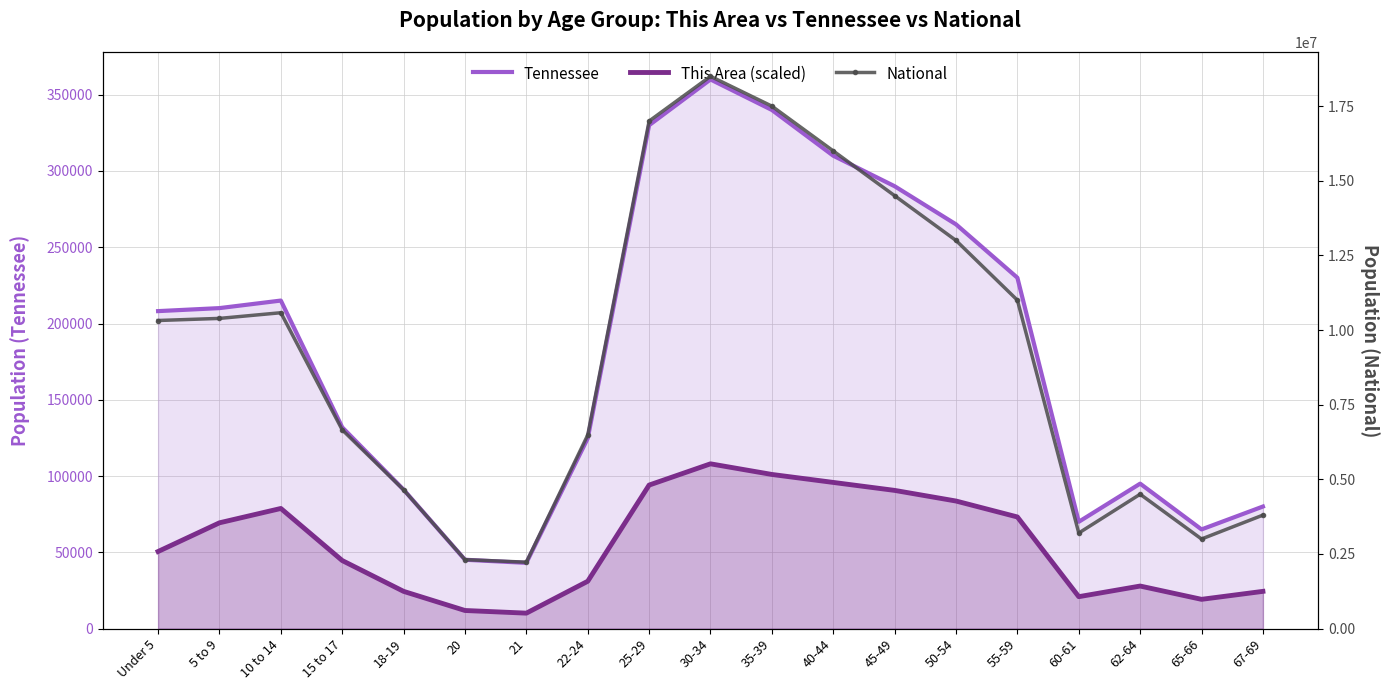

What is the label of the 6th point from the right?

50-54